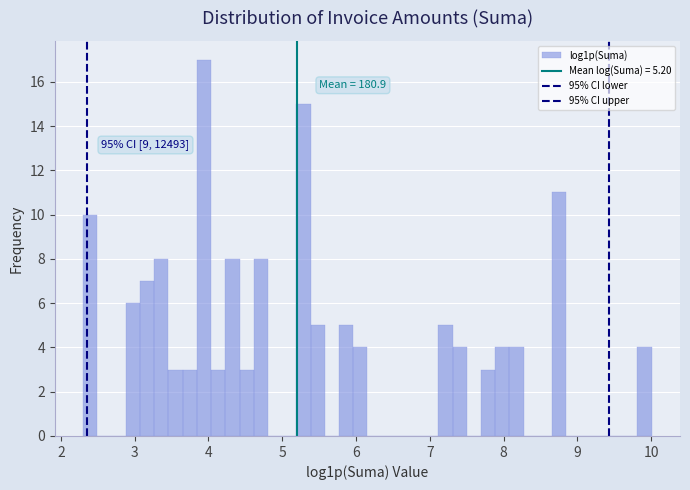

Around what value on the x-axis is the tallest bar? Give the approximate position of its centre, as read against the axis.

3.9